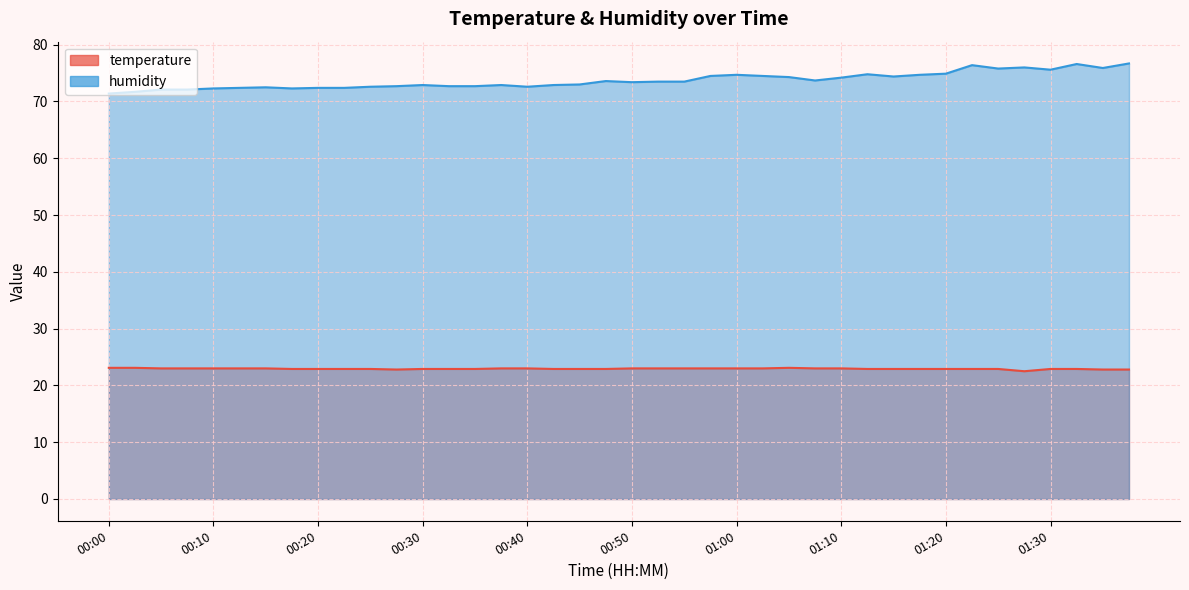

Which series has the largest total across all categories?

humidity